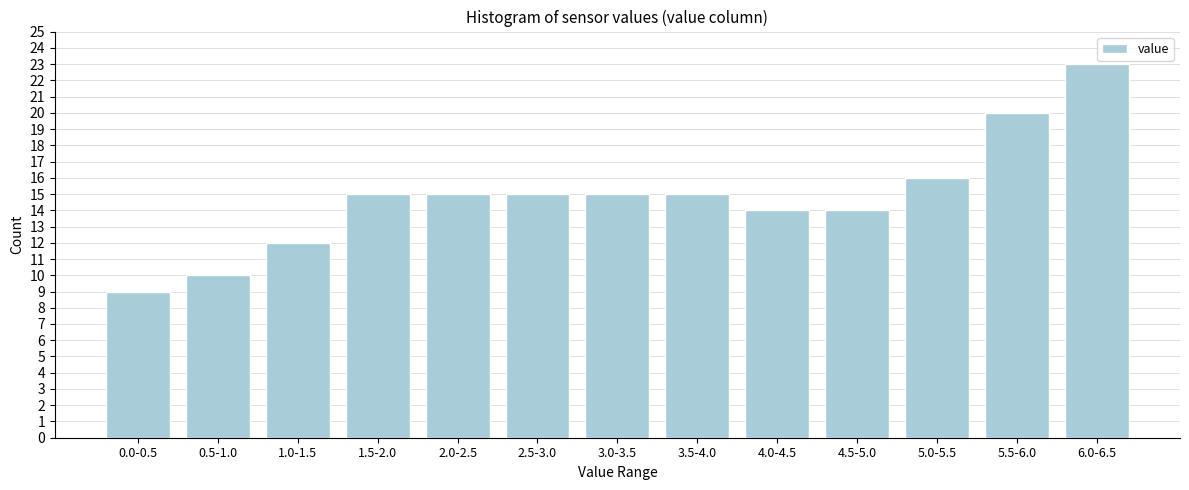

Reading left to right, extract all data points from this chart.

9	10	12	15	15	15	15	15	14	14	16	20	23